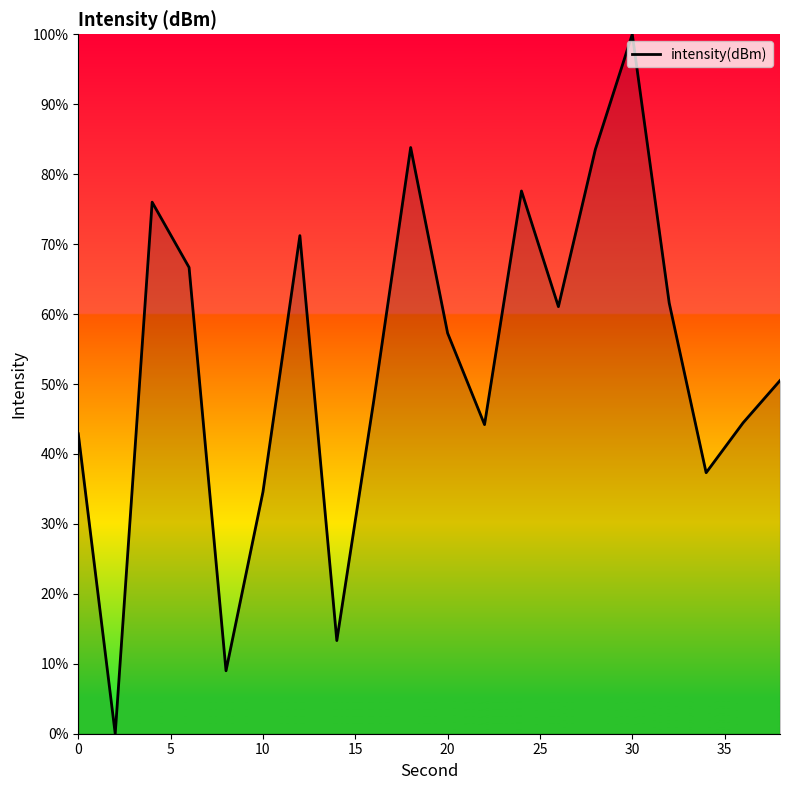

What is the maximum value shown in the chart?

100.0